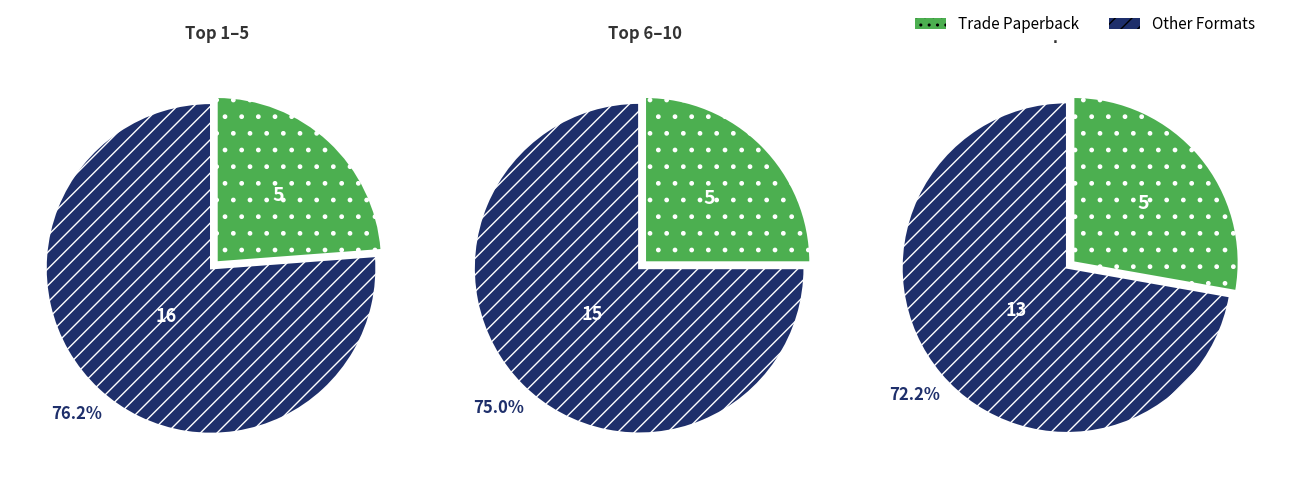

Is it true that Hardcover is 11% of the pie?

False